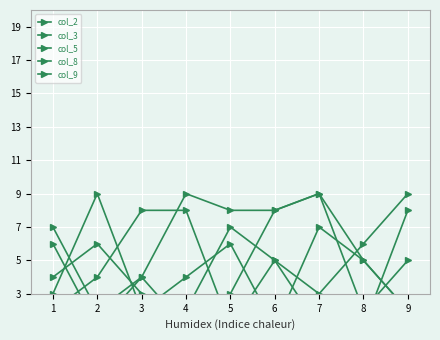

How many col_2 values are between 2 and 6?

6